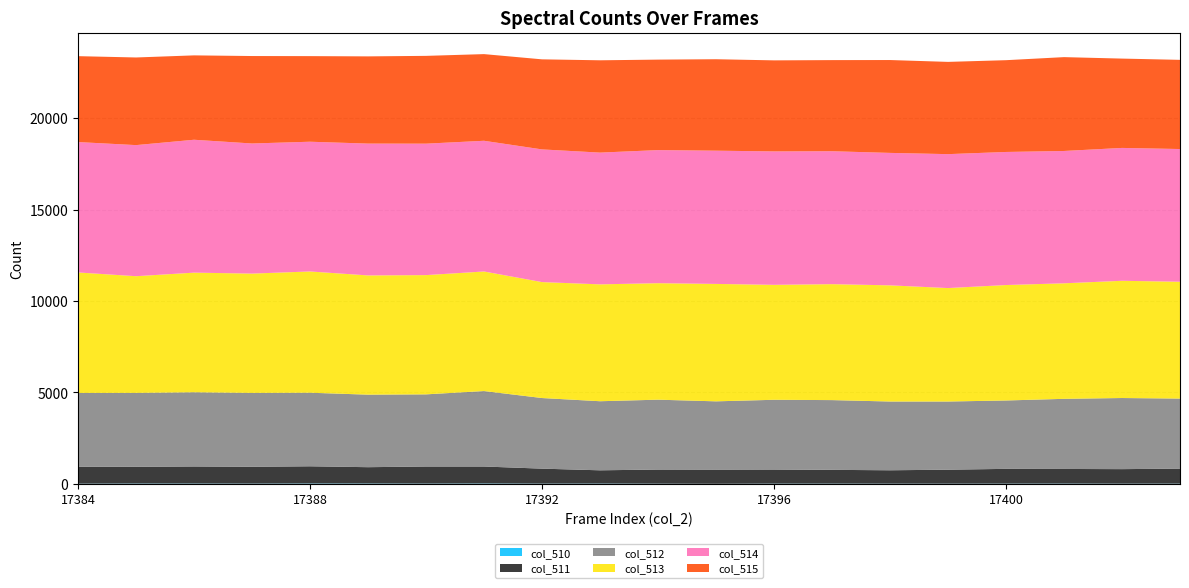

Reading right to left, transcribe all the data shown in this chart.

col_510: 12	10	14	12	9	10	12	12	3	9	15	12	20	14	18	20	13	16	17	10
col_511: 822	795	801	808	766	733	754	772	776	774	726	820	929	935	894	941	920	935	915	928
col_512: 3831	3891	3836	3741	3729	3761	3816	3815	3735	3822	3779	3863	4128	3947	3968	4024	4042	4060	4044	4036
col_513: 6392	6413	6321	6316	6207	6356	6343	6289	6424	6373	6394	6343	6541	6524	6523	6634	6528	6544	6384	6591
col_514: 7260	7269	7239	7280	7327	7246	7272	7299	7289	7281	7208	7259	7151	7191	7212	7098	7118	7270	7172	7134
col_515: 4879	4887	5134	5021	5047	5080	4985	4981	5003	4950	5050	4927	4741	4803	4771	4683	4784	4616	4794	4699